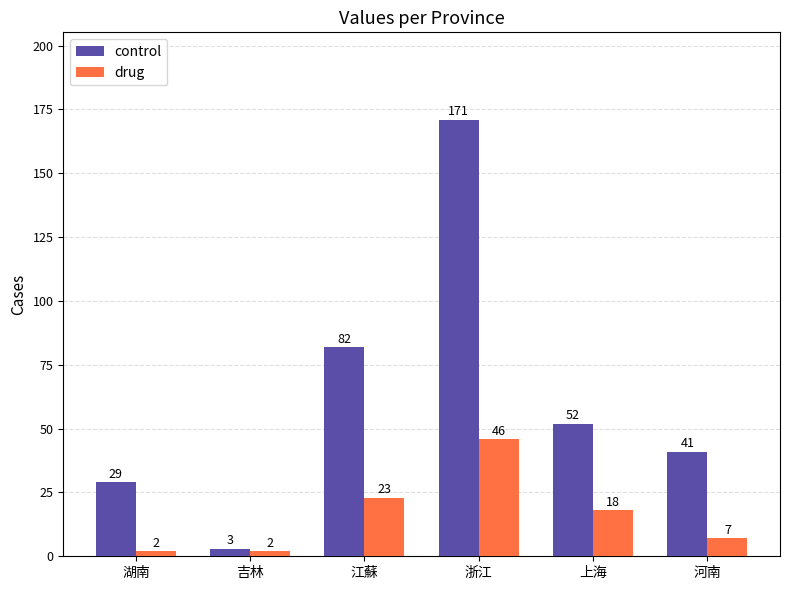

What is the average value of the control series?

63